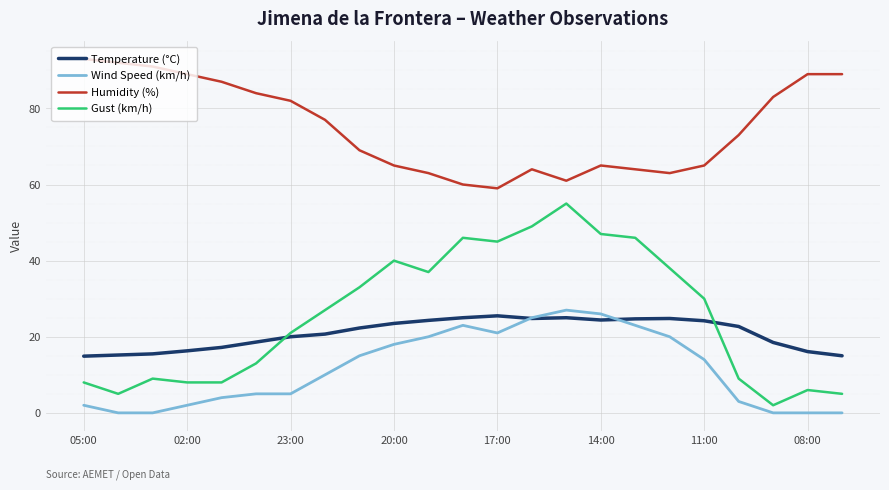

True or false: Humidity (%) and Gust (km/h) intersect in this chart.

False